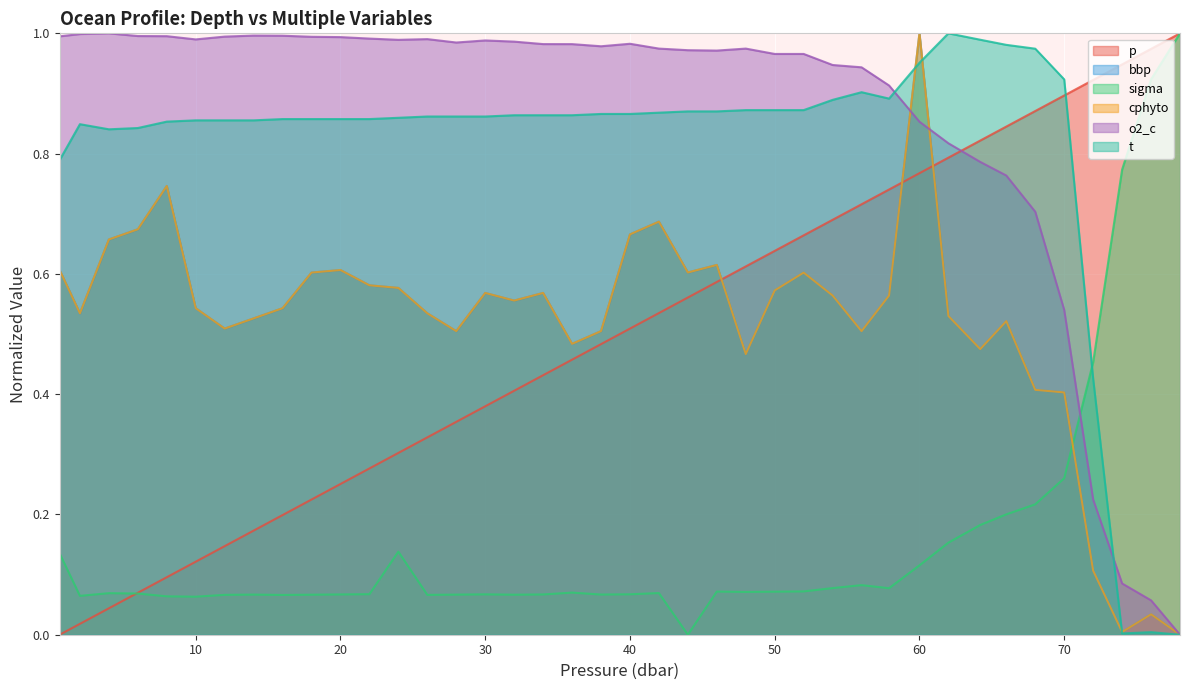

What is the label of the 12th point from the right?

56.0